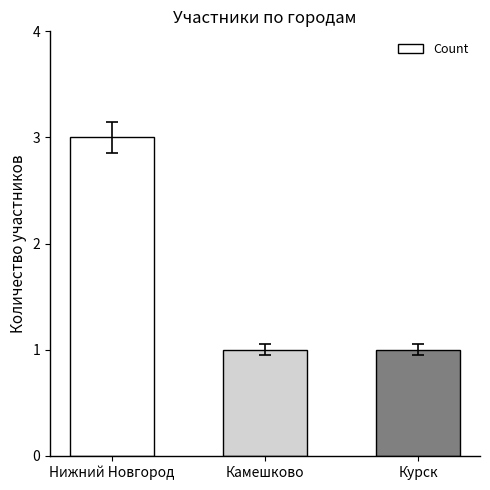

What is the change in value from Нижний Новгород to Курск?

-2